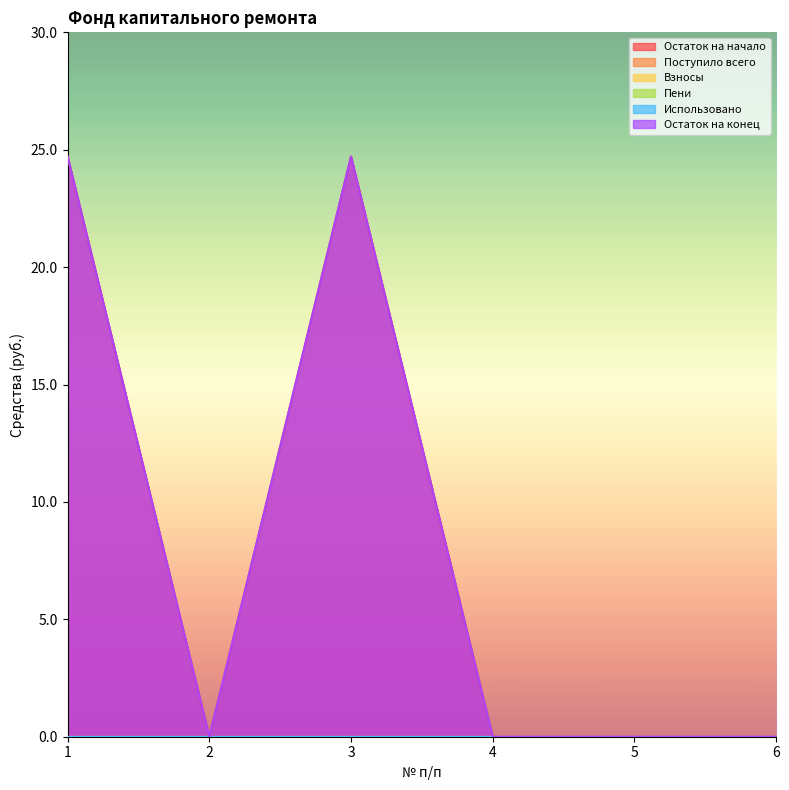

True or false: Использовано and Остаток на начало cross at least once.

False